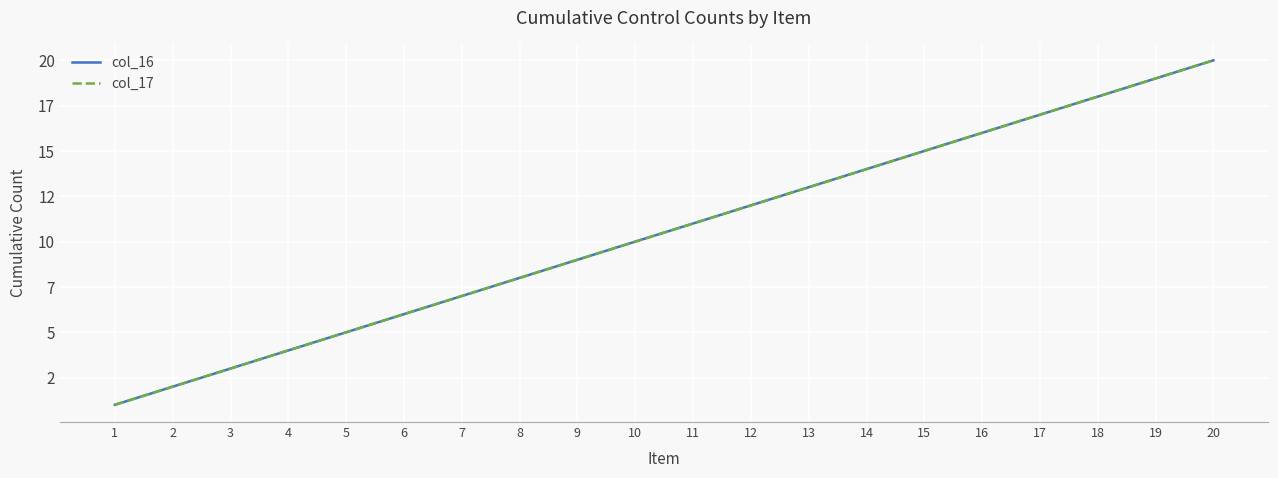

Does the chart have visible grid lines?

Yes